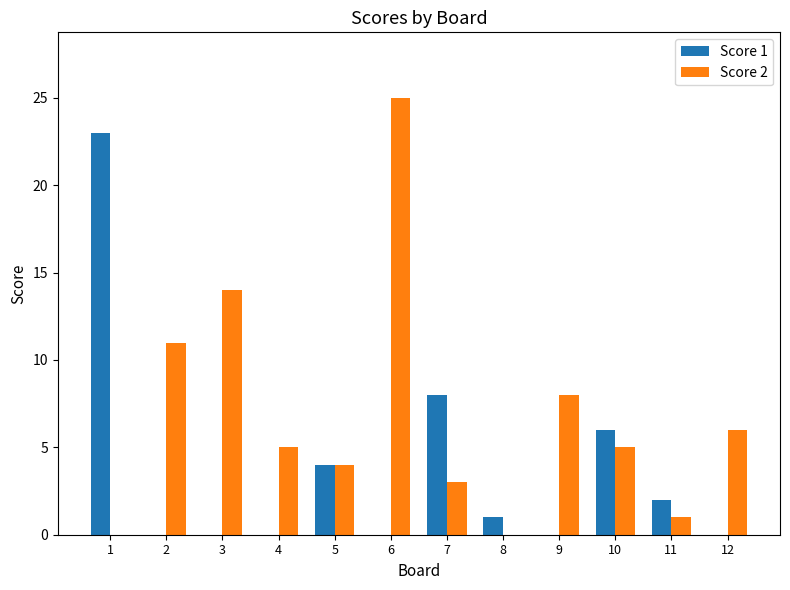

Reading right to left, transcribe all the data shown in this chart.

Score 1: 12=0	11=2	10=6	9=0	8=1	7=8	6=0	5=4	4=0	3=0	2=0	1=23
Score 2: 12=6	11=1	10=5	9=8	8=0	7=3	6=25	5=4	4=5	3=14	2=11	1=0